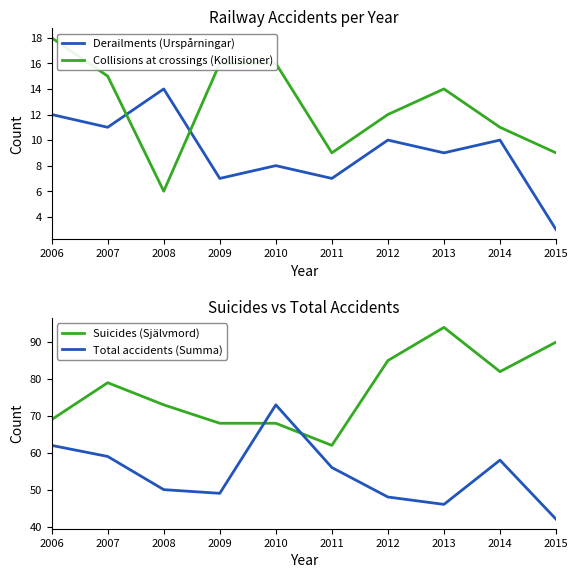

Which category has the highest value across all series?

2013